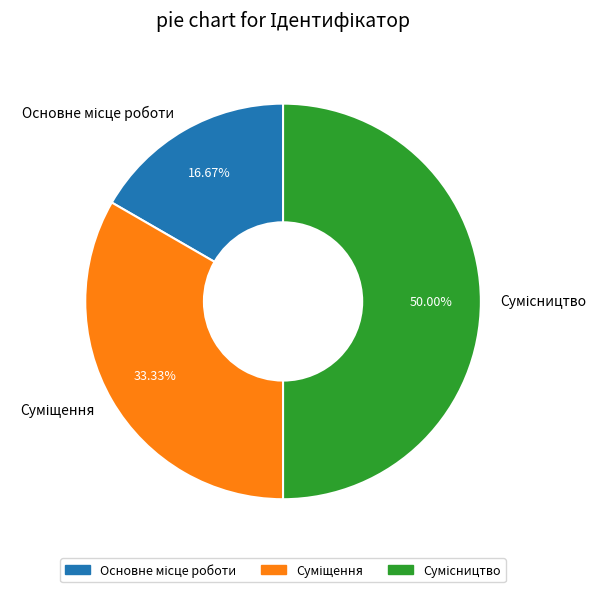

How many segments does this pie chart have?

3